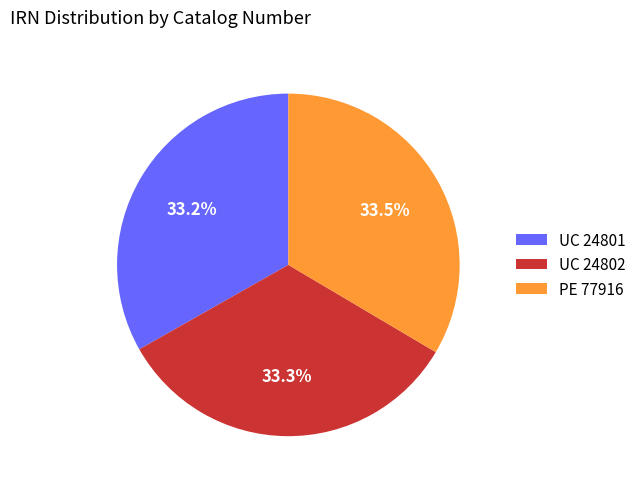

To the nearest percent, what is the average slice percentage?

33%